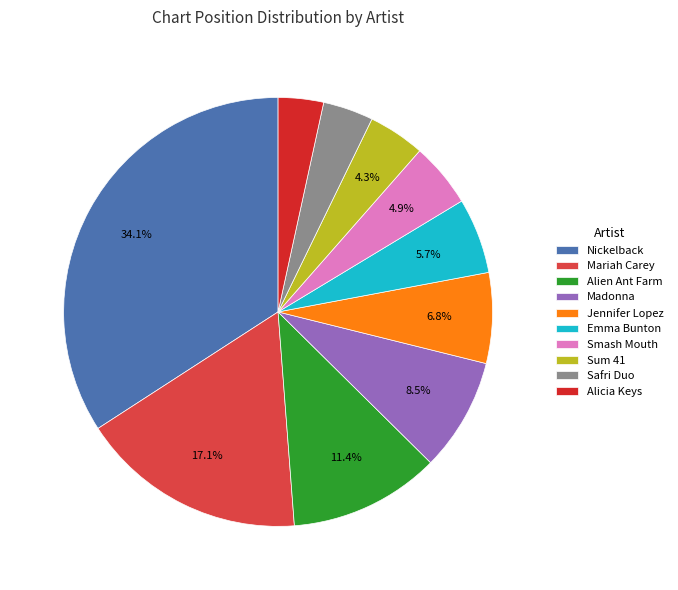

To the nearest percent, what portion does Smash Mouth represent?

5%